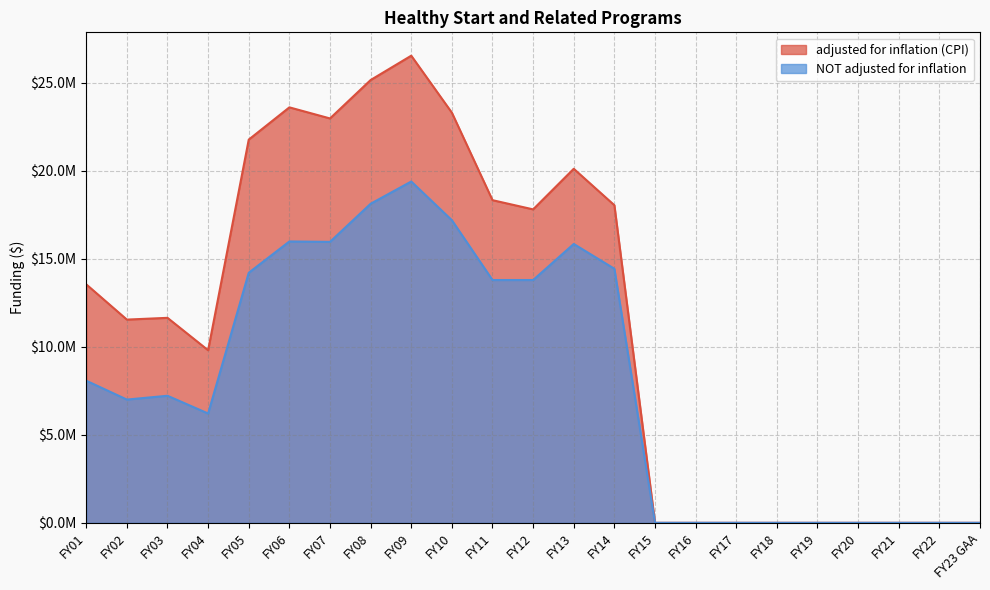

At which label does adjusted for inflation (CPI) first exceed 11650885?

FY01